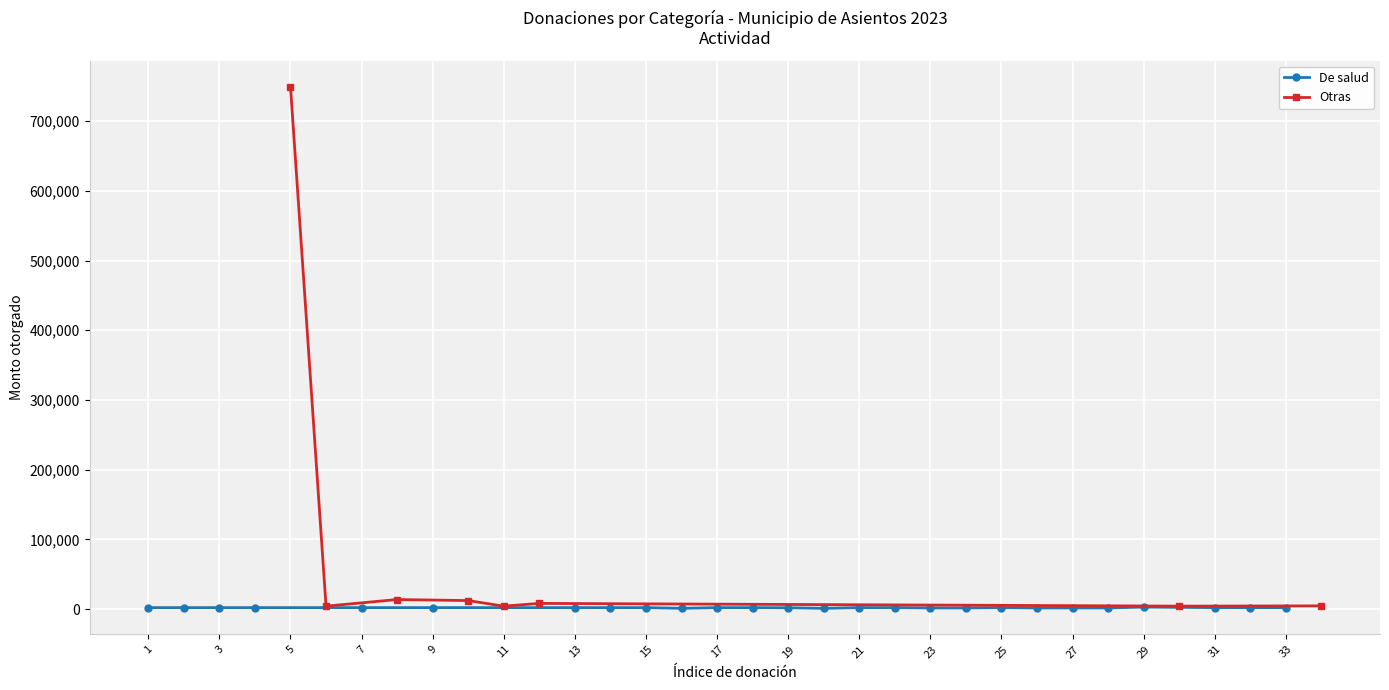

What is the highest value of the Otras series?

749600.0